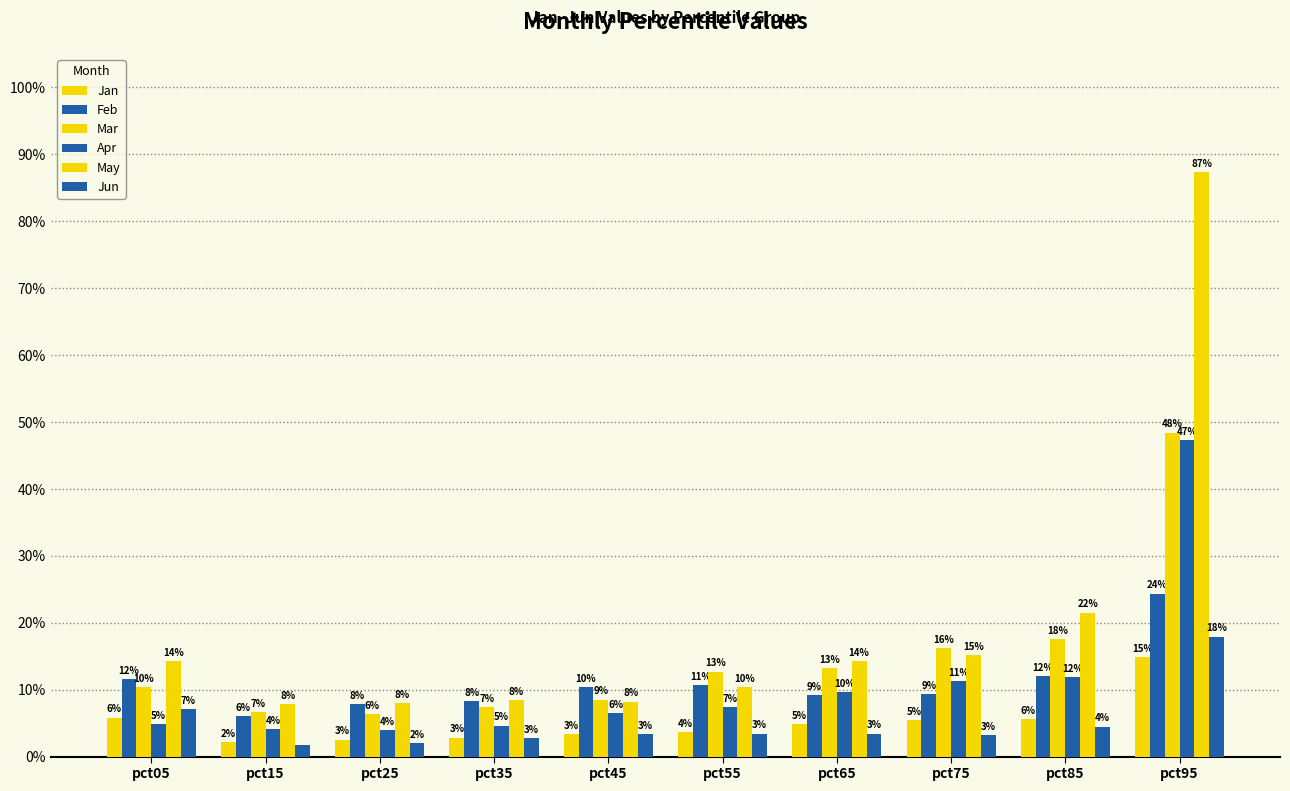

Does the chart contain stacked bars?

No